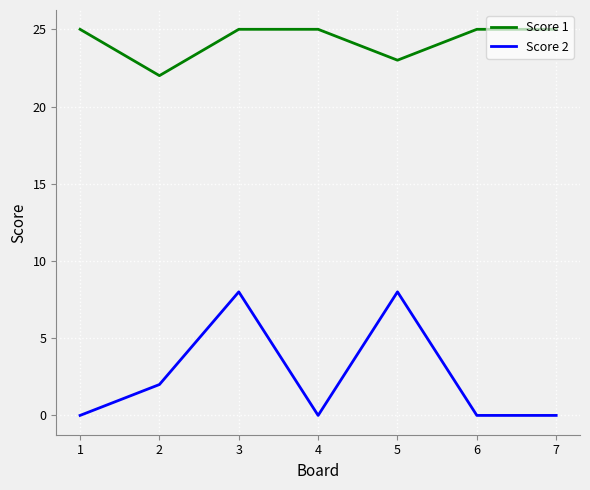

Reading right to left, transcribe all the data shown in this chart.

Score 1: 25	25	23	25	25	22	25
Score 2: 0	0	8	0	8	2	0